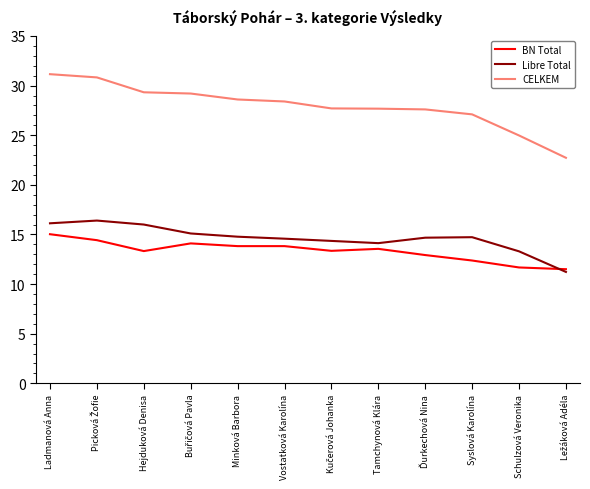

What is the sum of all BN Total values?

159.9